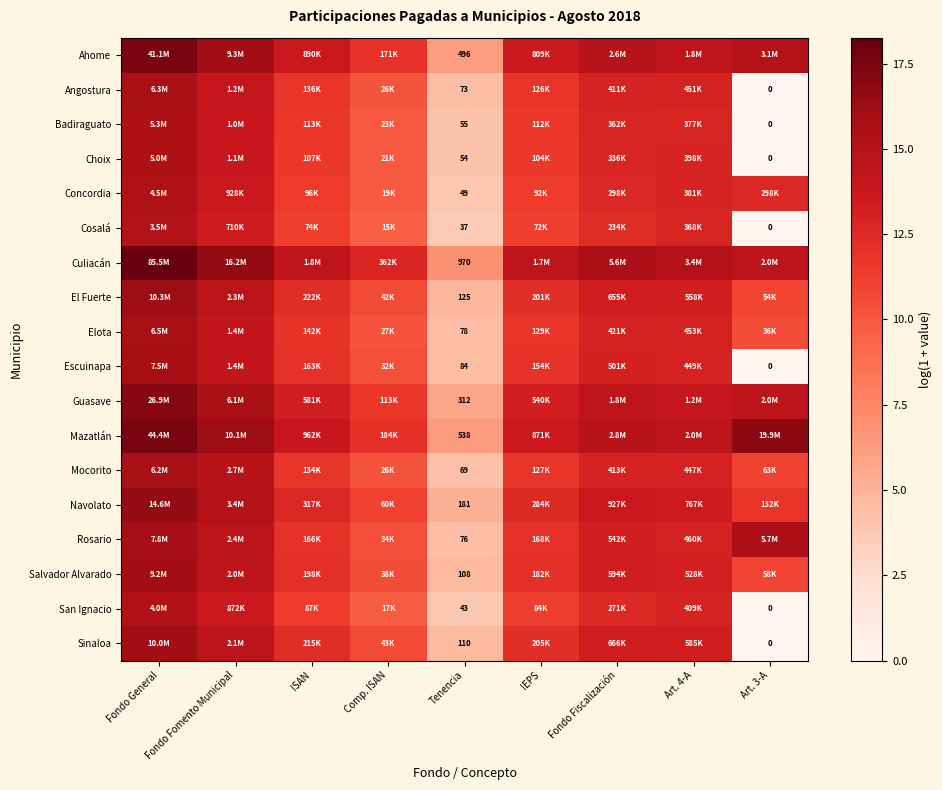

Which series has the largest total across all categories?

Culiacán